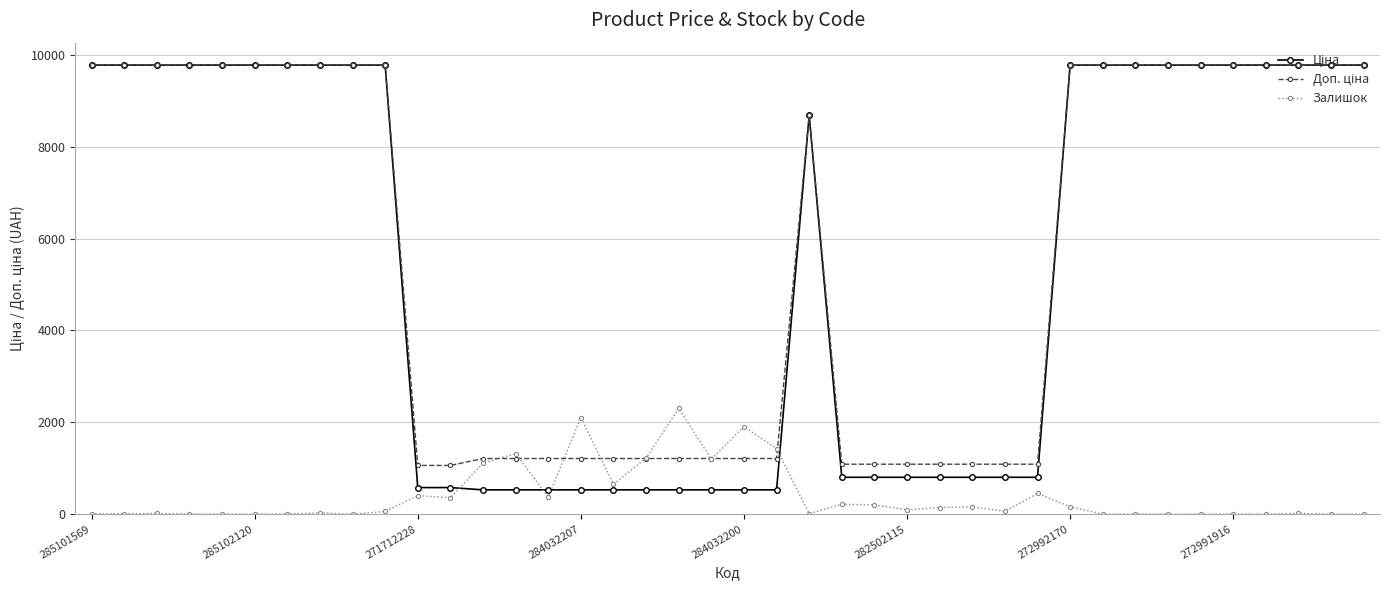

At how many categories does at least one series exceed 3056?

21